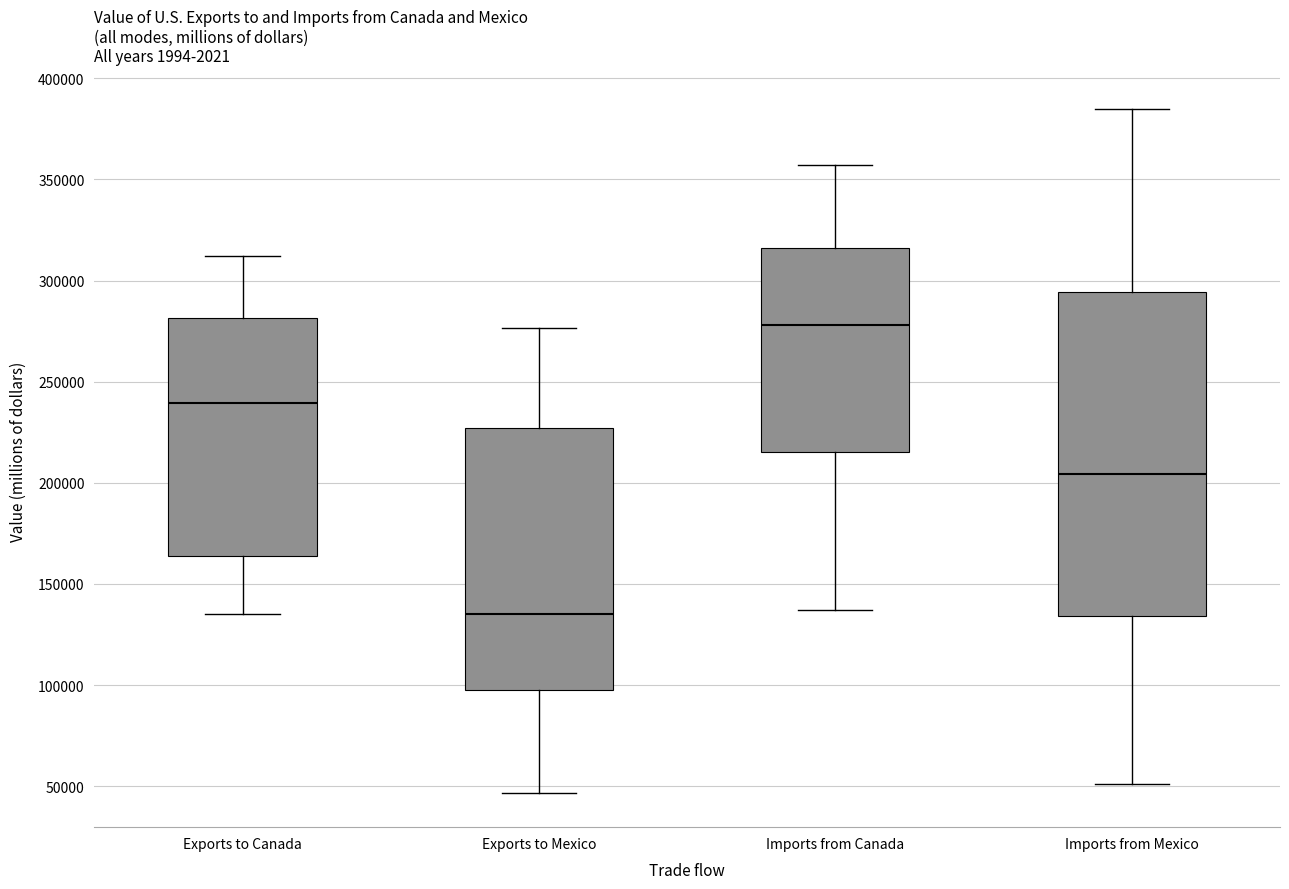

Reading left to right, read every box against the y-axis: the position of its median line, the range the box covers, and the ends of its whiskers. The values are not printed on the chart, so give them approximately, as read against the axis.

Exports to Canada: median 240000, box 165000 to 280000, whiskers 135000 to 310000
Exports to Mexico: median 135000, box 100000 to 225000, whiskers 45000 to 275000
Imports from Canada: median 280000, box 215000 to 315000, whiskers 135000 to 355000
Imports from Mexico: median 205000, box 135000 to 295000, whiskers 50000 to 385000